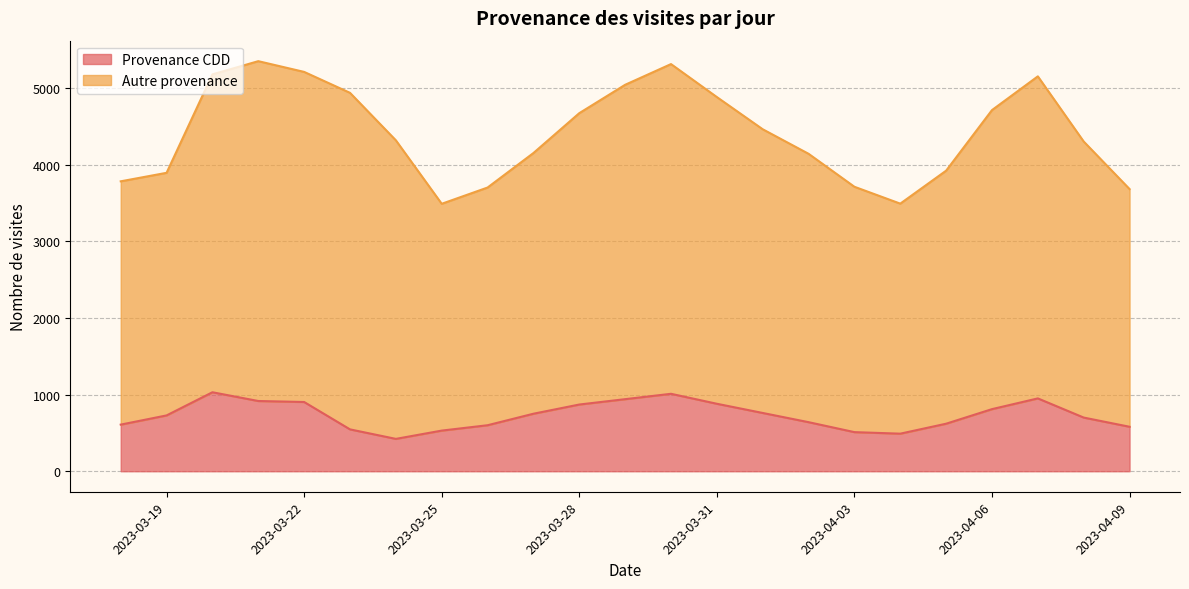

Approximately how many times larger is the value at 2023-04-06 compared to 2023-03-24?

1.9